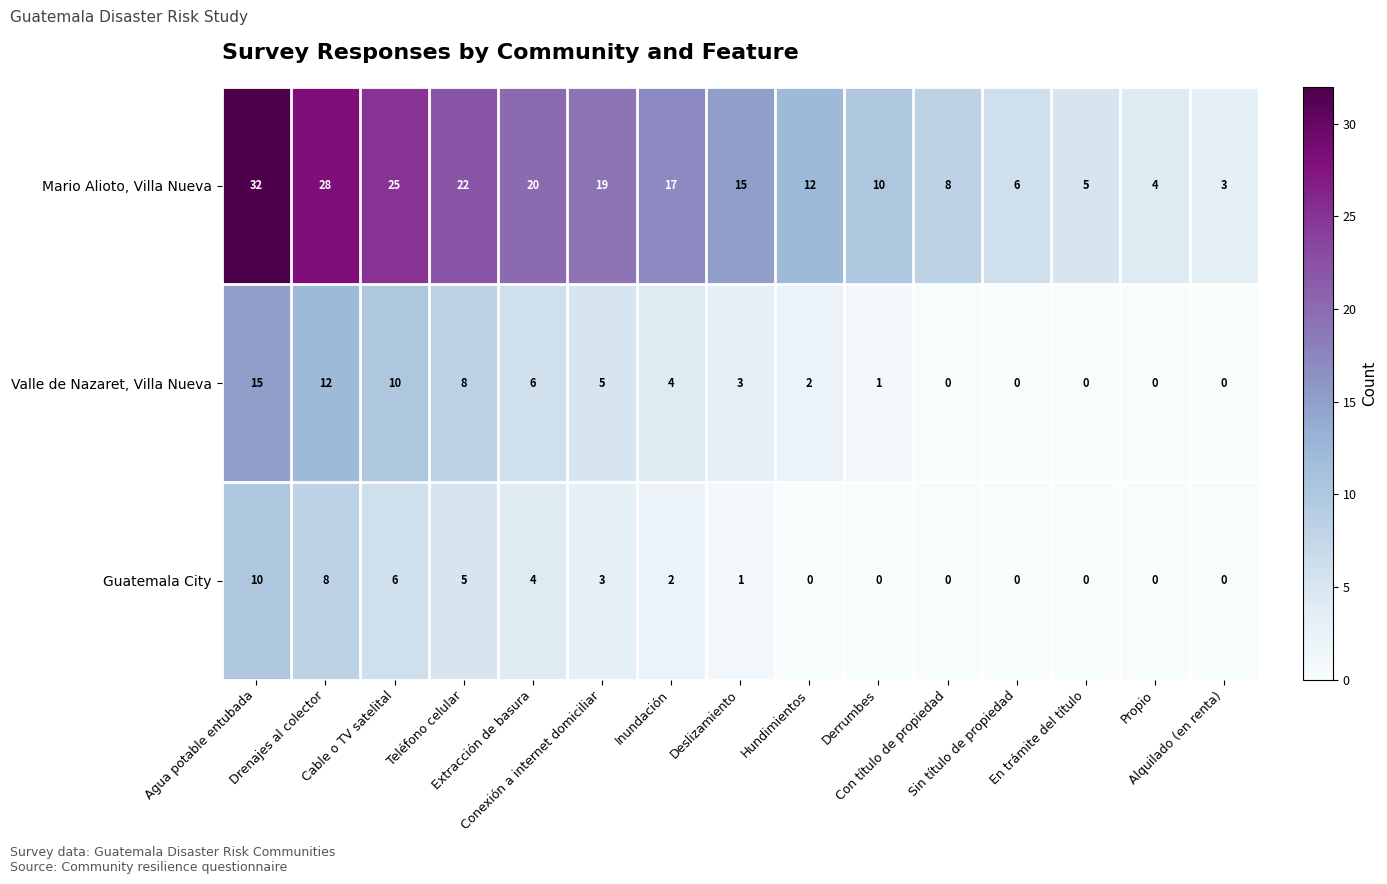

How many Guatemala City values are between 0 and 5?

12